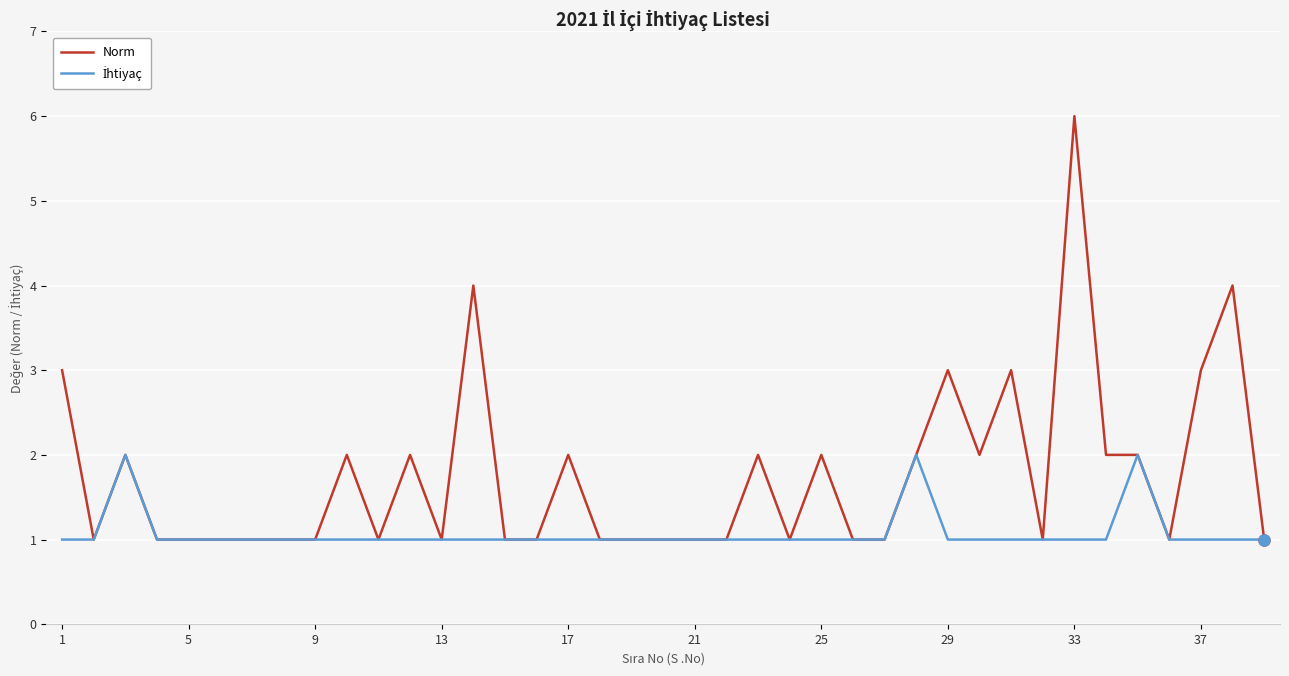

What is the difference between the maximum and second lowest values in the Norm series?

5